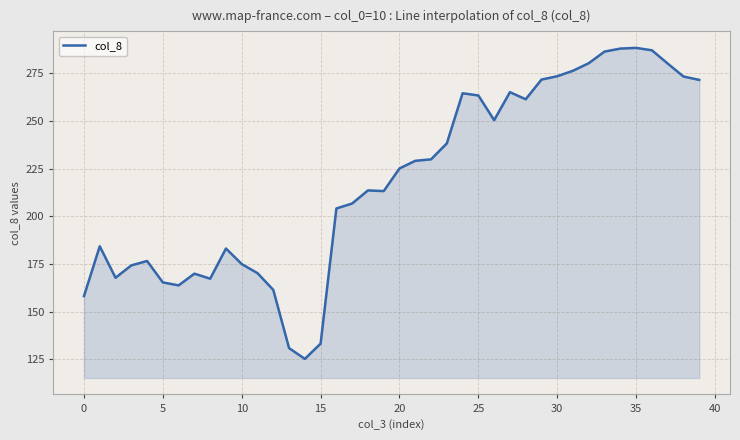

What is the difference between the maximum and minimum values?

163.0